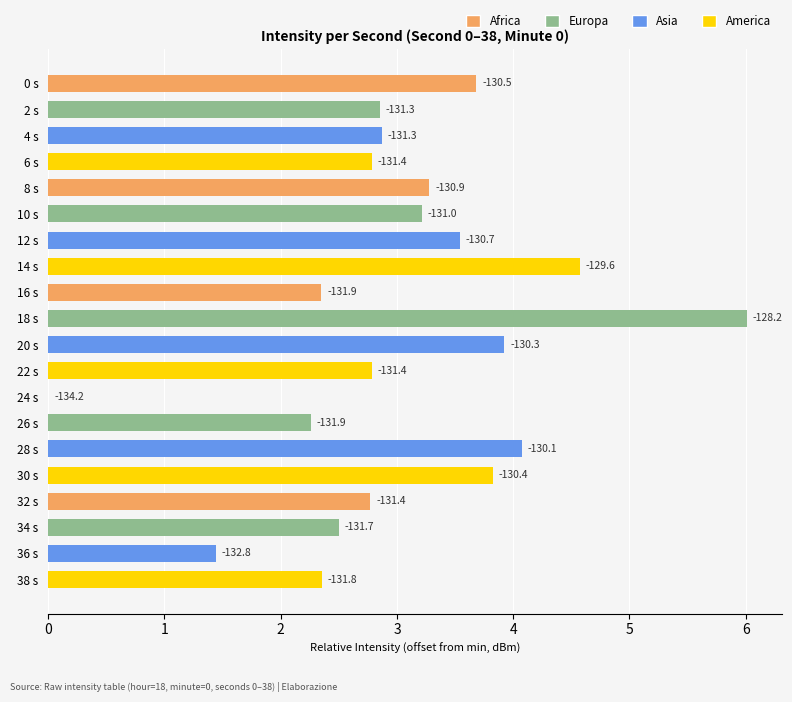

How many values are above zero?

19